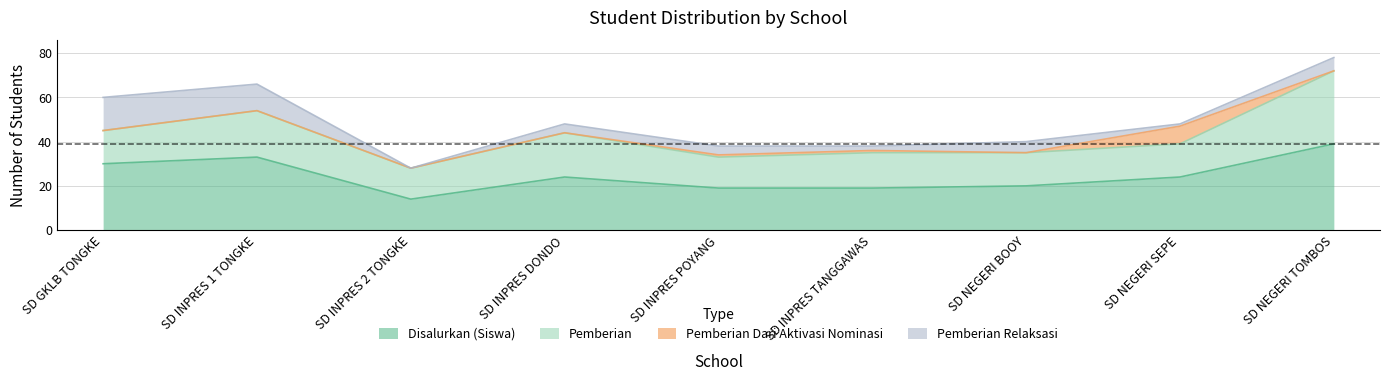

At which label does Disalurkan (Siswa) reach its peak?

SD NEGERI TOMBOS